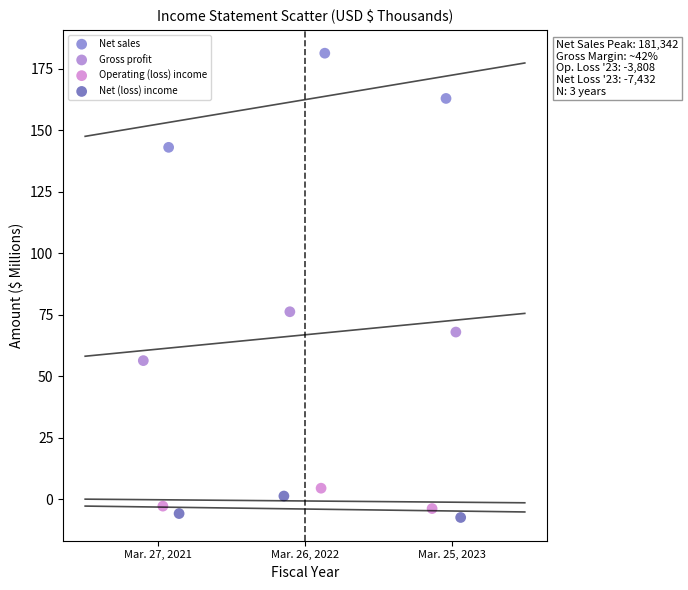

Which series contains the highest Y value?

Net sales